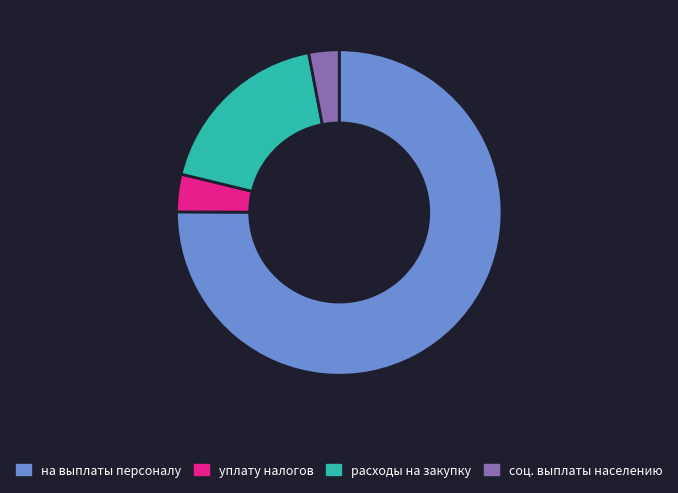

Is there any slice that represents more than half of the pie?

Yes